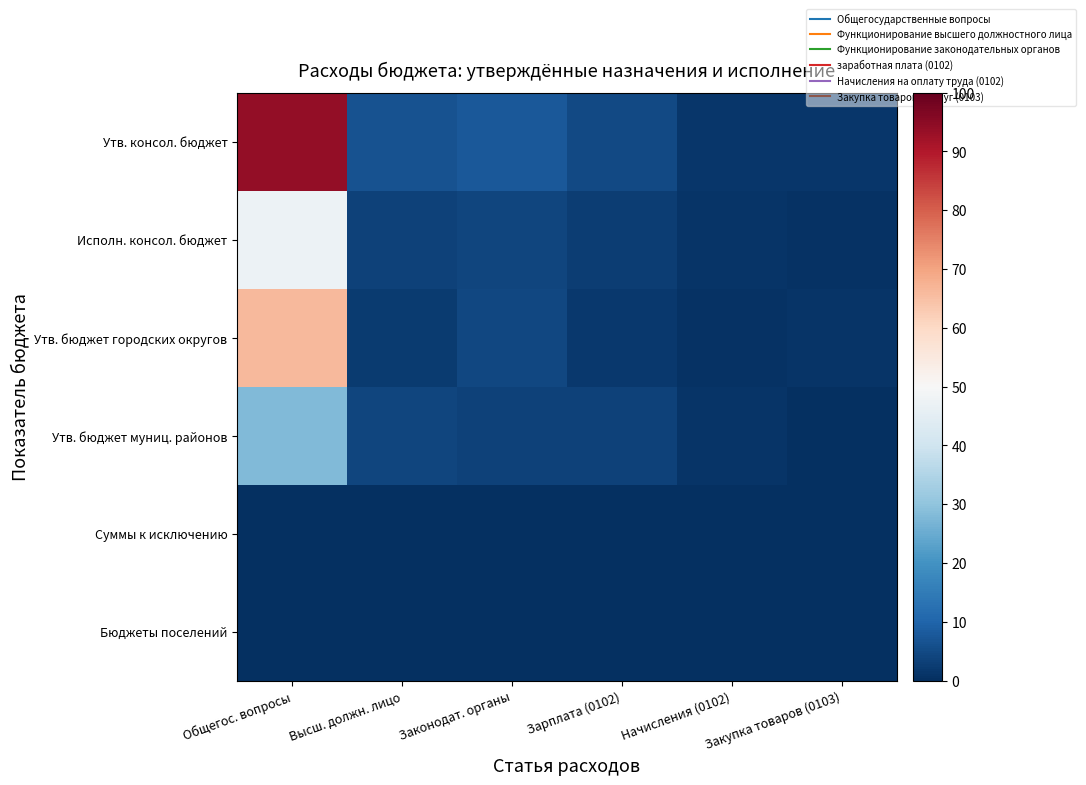

Which has a higher value, Закупка товаров (0103) or Зарплата (0102)?

Зарплата (0102)